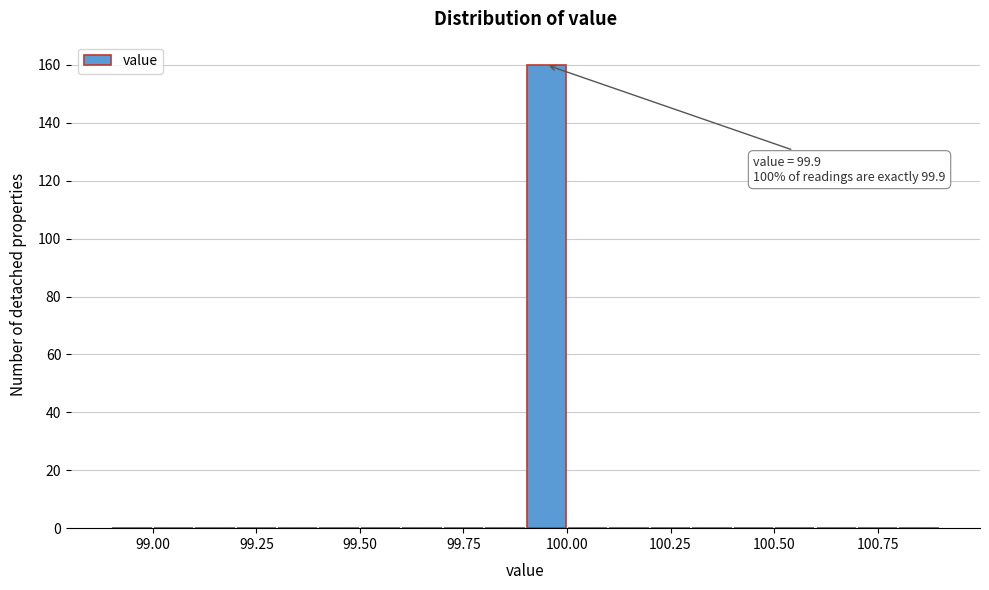

Around what value on the x-axis is the tallest bar? Give the approximate position of its centre, as read against the axis.

99.95